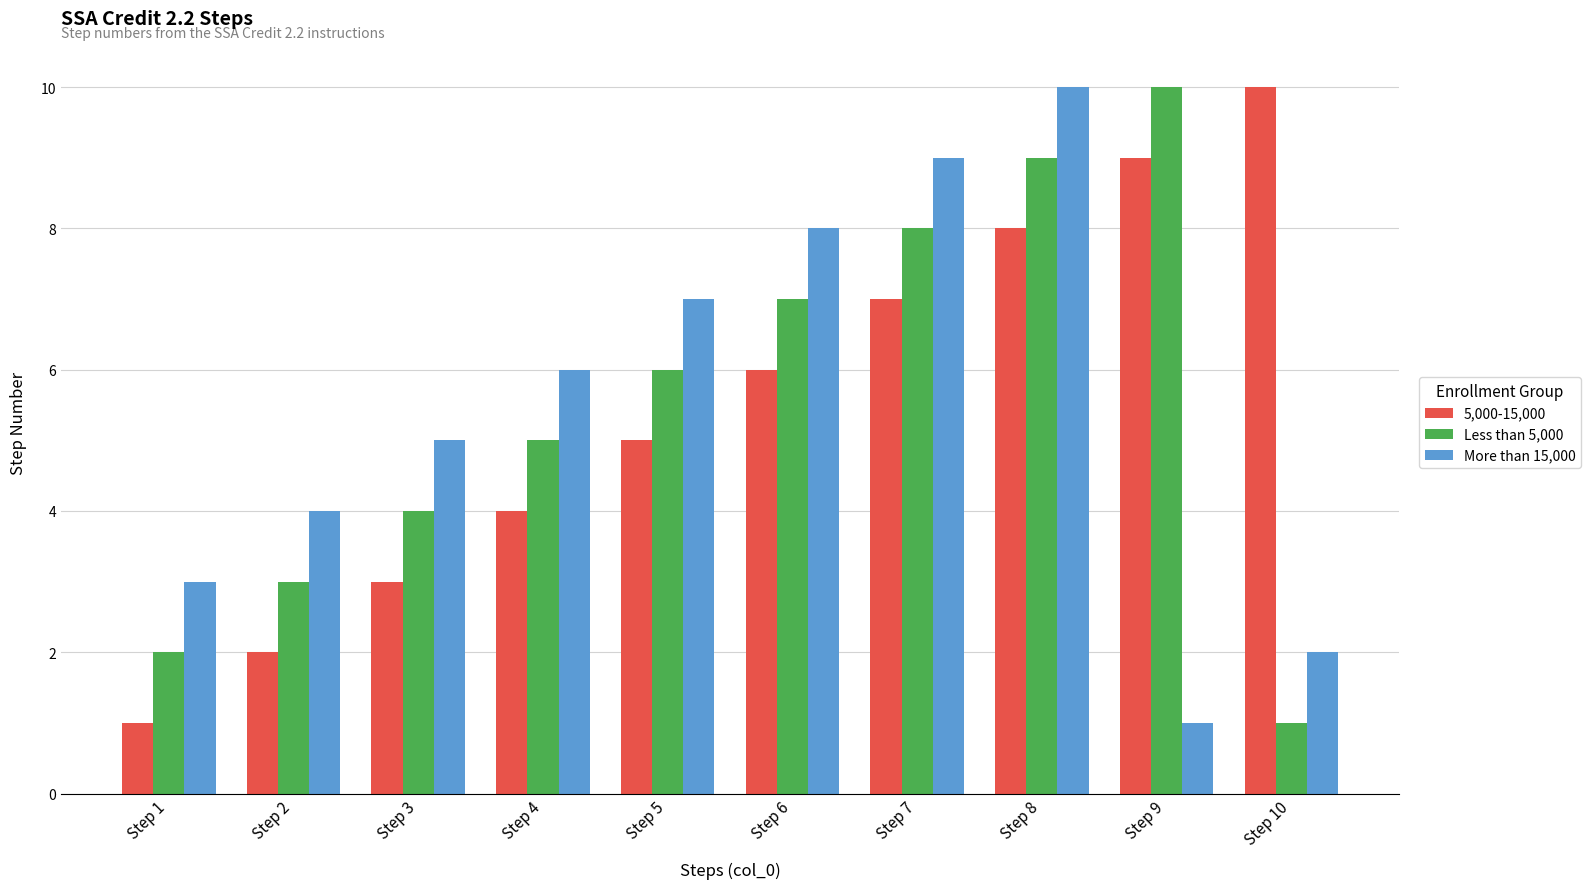

Does the chart contain stacked bars?

No